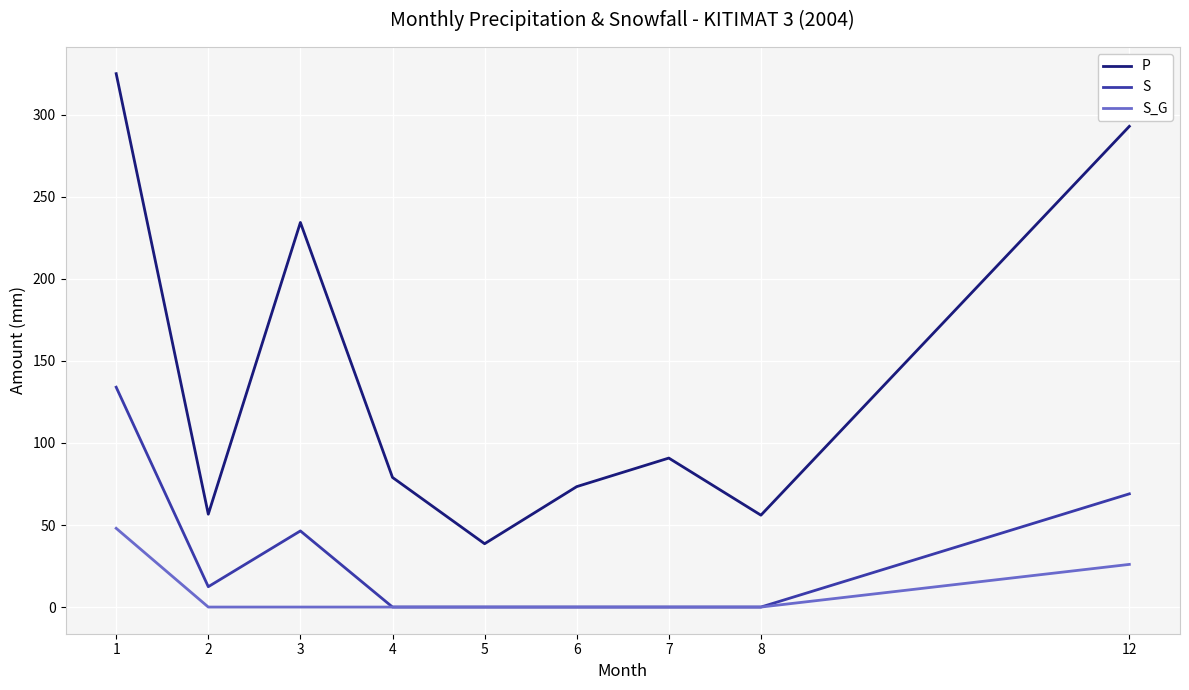

Rank the series by their average value, from lowest to highest.

S_G, S, P